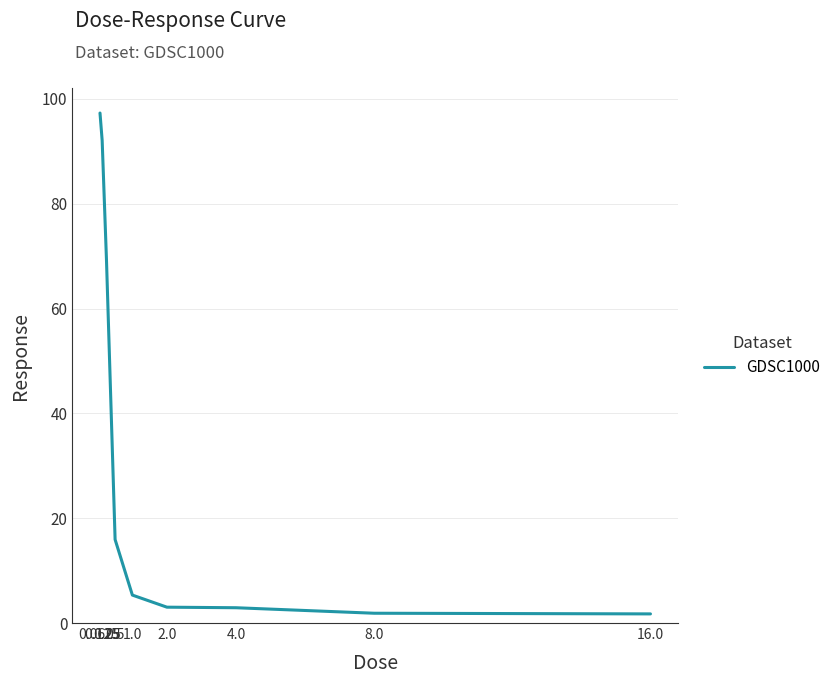

What is the greatest value displayed?

97.3